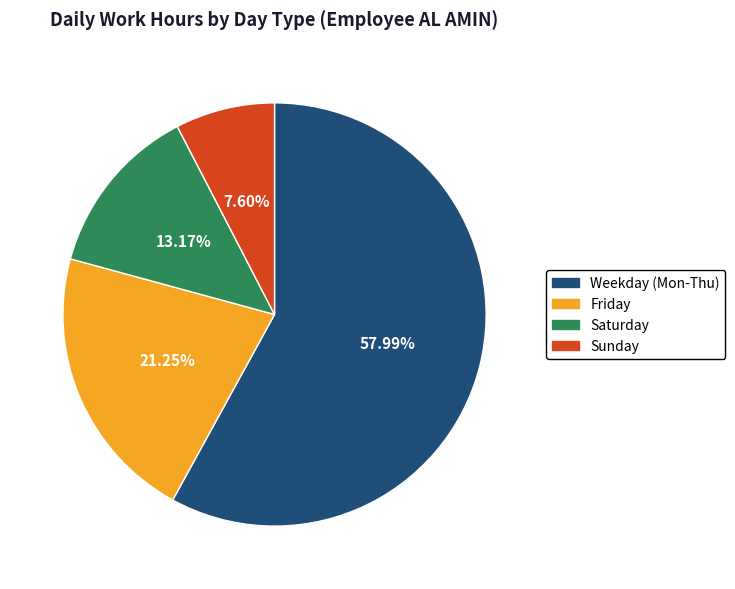

Is there a majority slice in this chart?

Yes